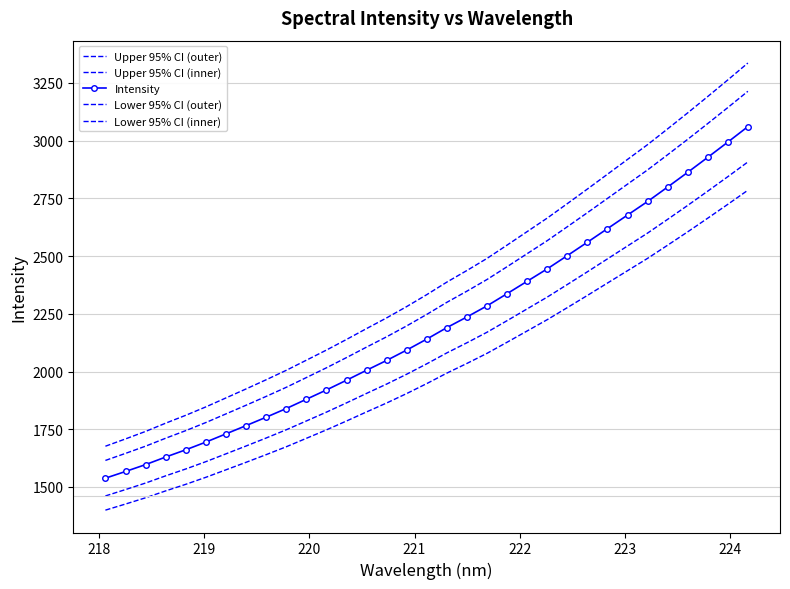

How many data points does each series have?

33